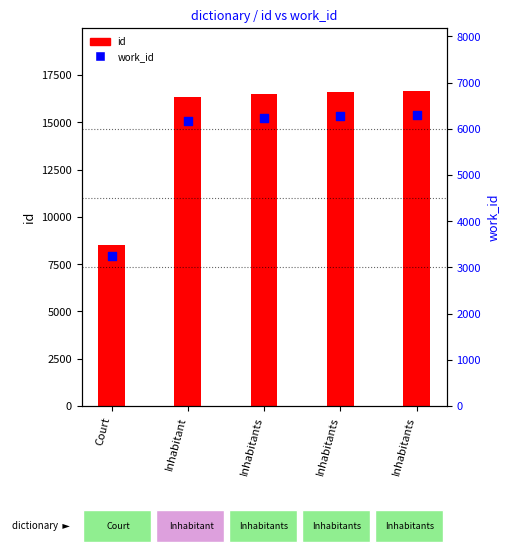

At how many categories does at least one series exceed 14119?

4